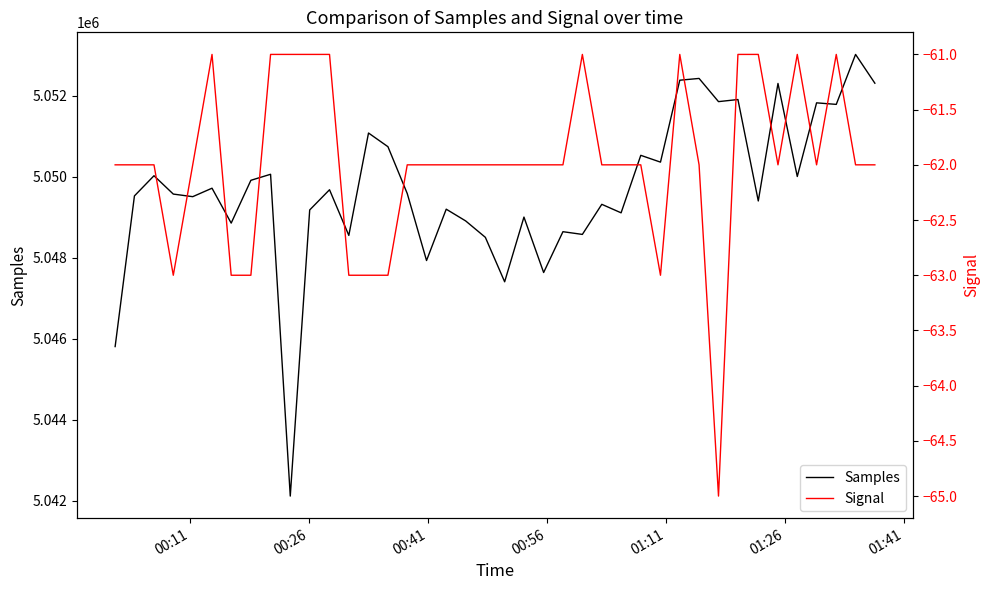

What is the minimum value for Signal?

-65